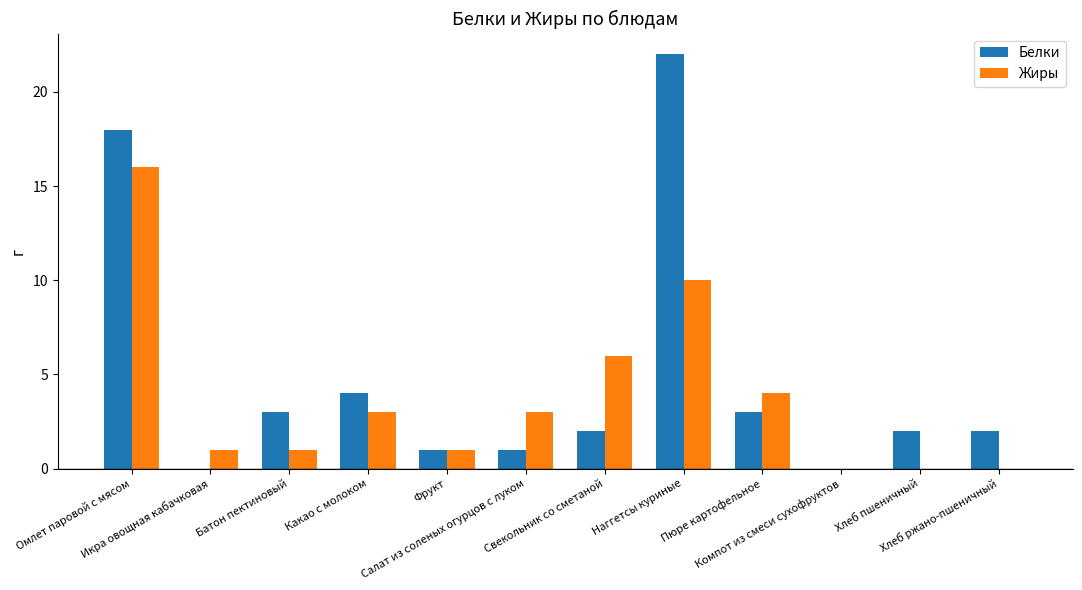

True or false: Белки has a value of 1 at Какао с молоком.

False